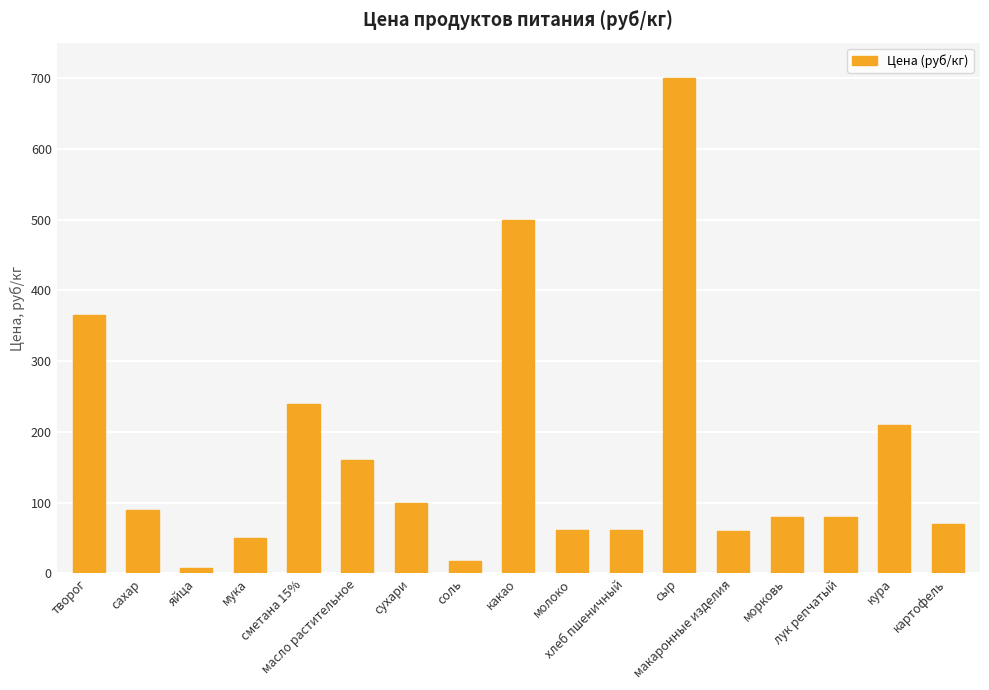

Count the number of categories in the chart.

17